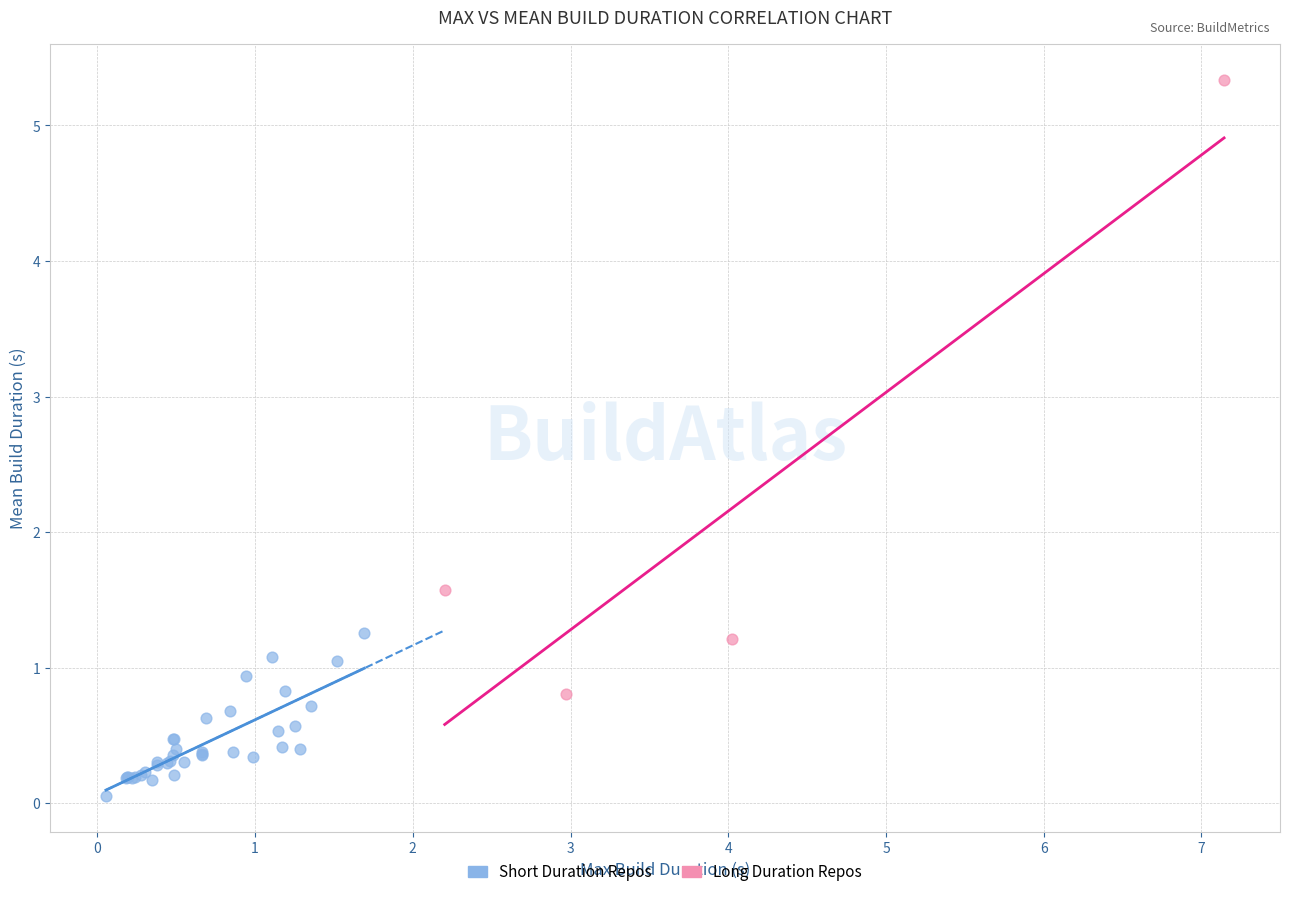

Which series contains the highest Y value?

Long Duration Repos